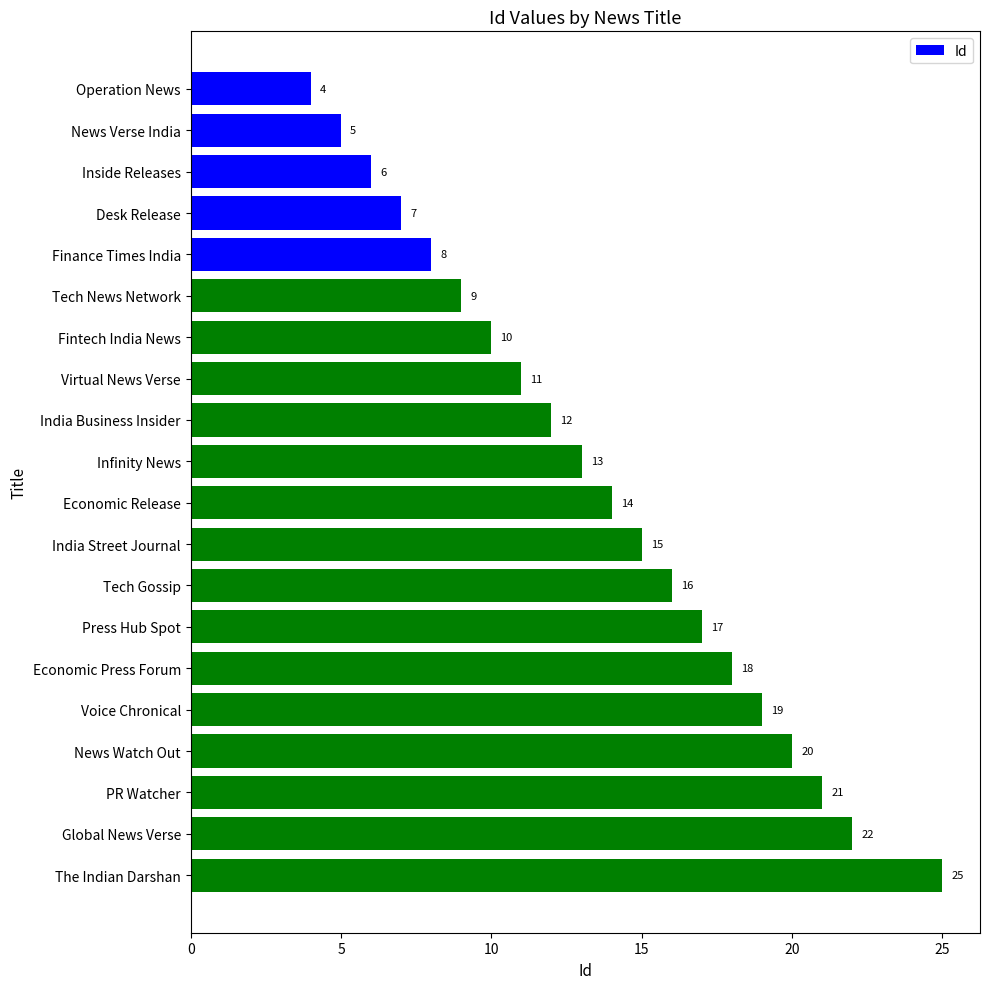

What is the difference between the maximum and minimum values?

21